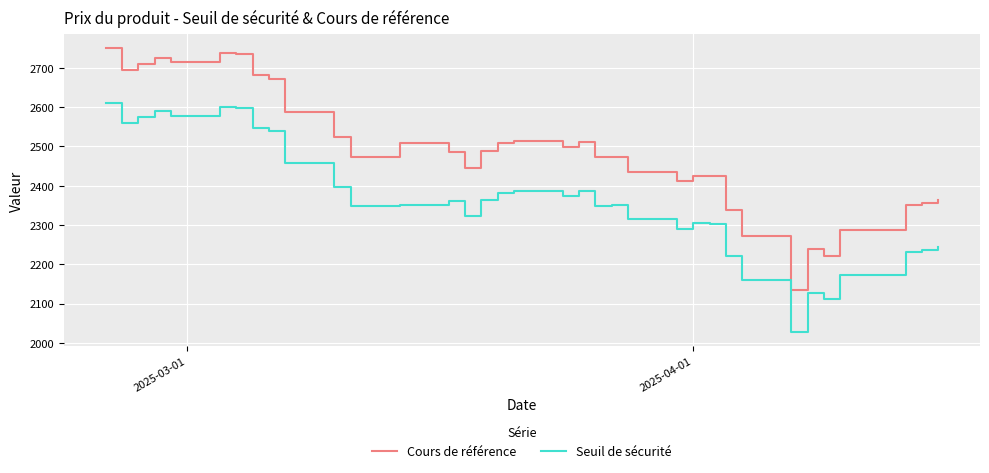

What are all the series names shown in the legend?

Cours de référence, Seuil de sécurité